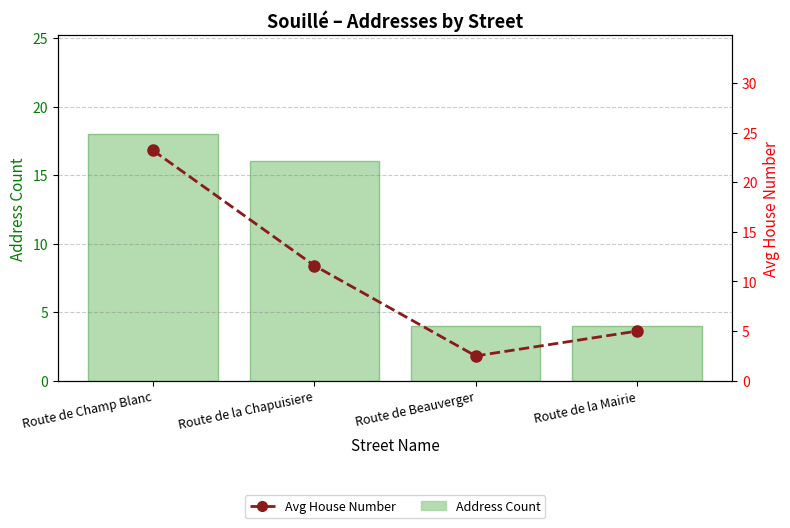

What is the smallest value displayed?

2.5